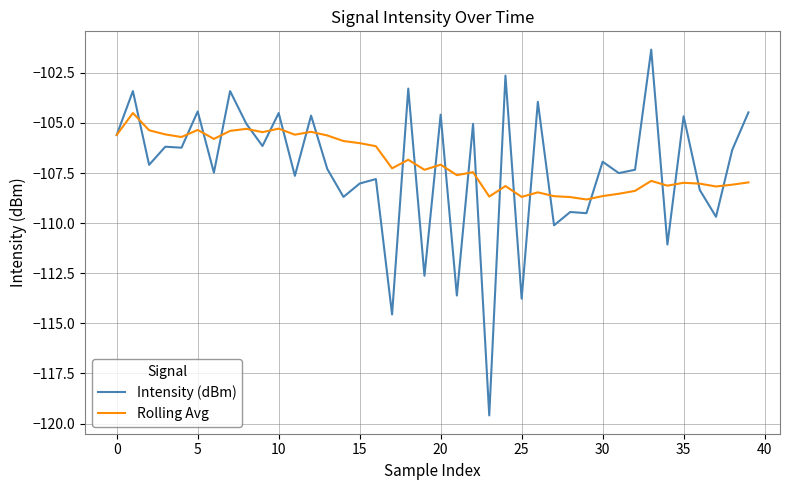

Rank the series by their maximum value, from highest to lowest.

Intensity (dBm), Rolling Avg